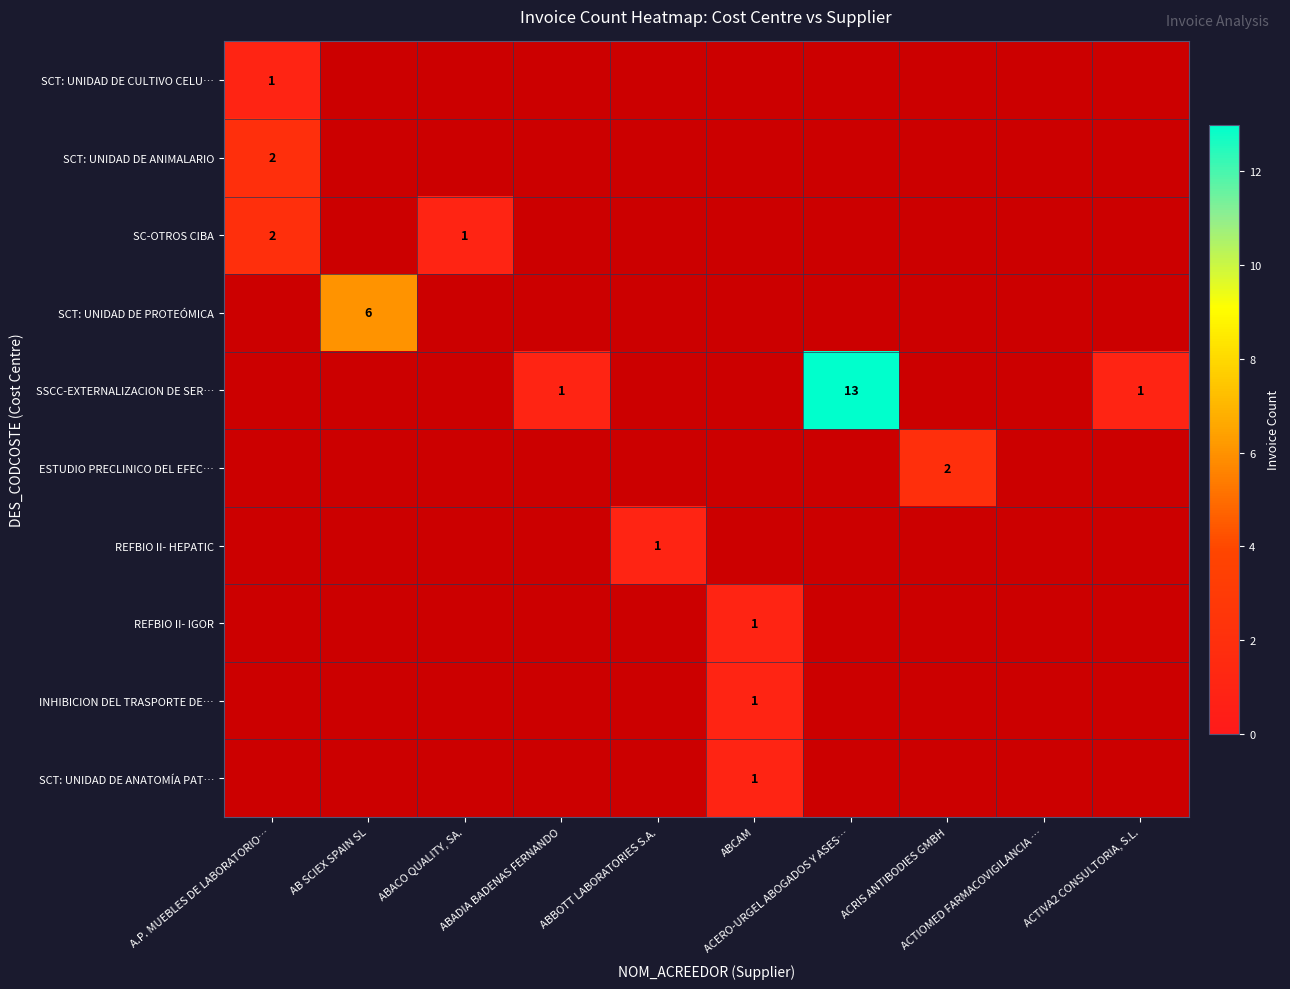

Is the value of REFBIO II- IGOR at ABACO QUALITY, SA. greater than the value of REFBIO II- HEPATIC at ABADIA BADENAS FERNANDO?

No